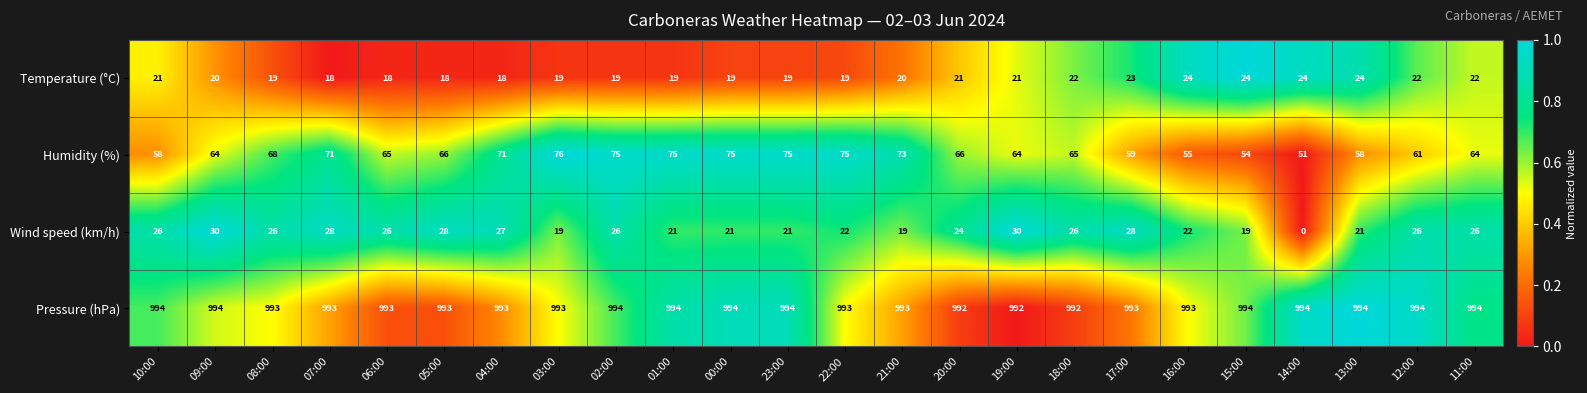

How many values in Wind speed (km/h) are above zero?

23